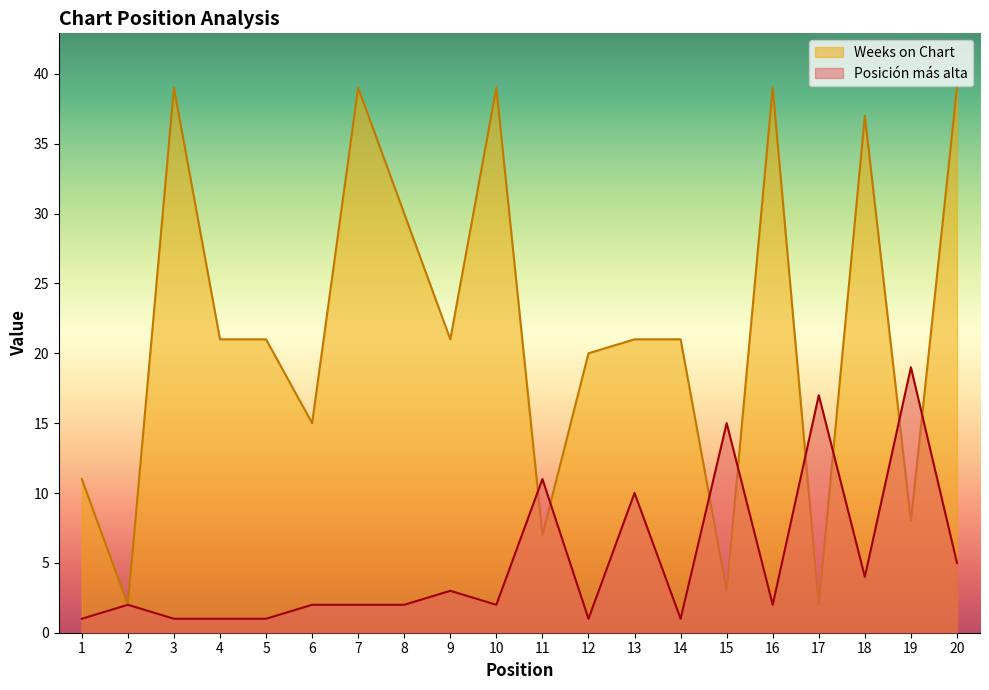

Reading left to right, transcribe all the data shown in this chart.

Posición más alta: 1=1	2=2	3=1	4=1	5=1	6=2	7=2	8=2	9=3	10=2	11=11	12=1	13=10	14=1	15=15	16=2	17=17	18=4	19=19	20=5
Weeks on Chart: 1=11	2=2	3=39	4=21	5=21	6=15	7=39	8=30	9=21	10=39	11=7	12=20	13=21	14=21	15=3	16=39	17=2	18=37	19=8	20=39